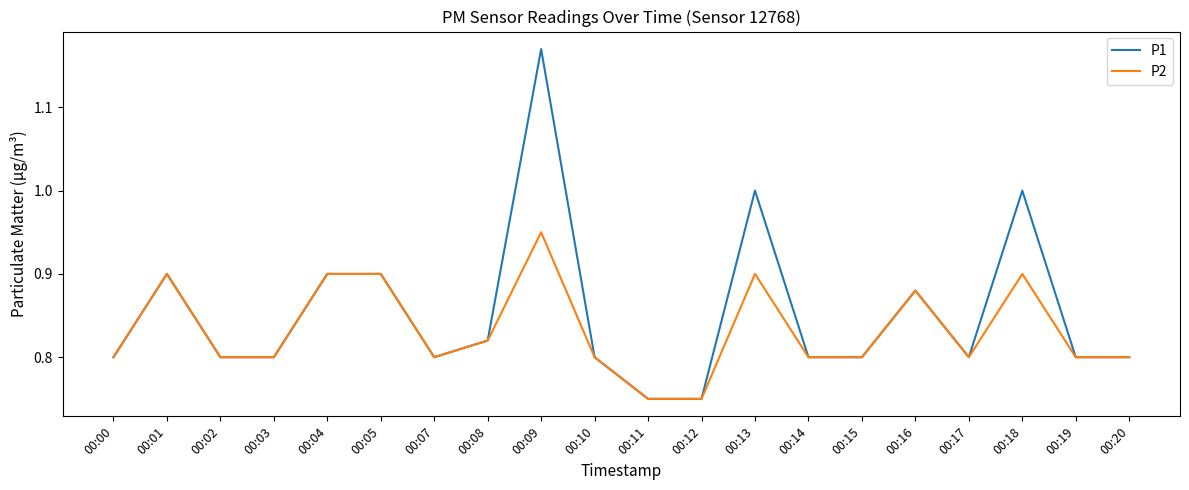

Which series has the widest spread of values?

P1